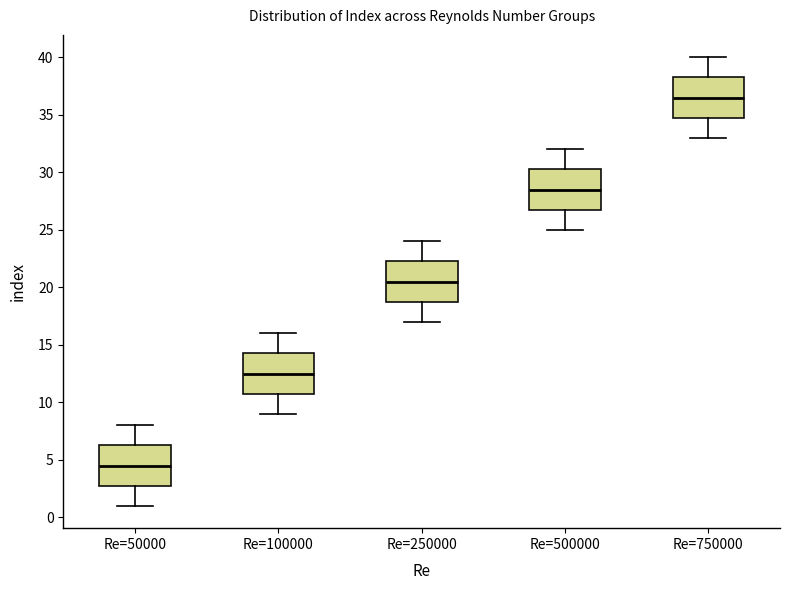

Where does the median line of the box for Re=100000 sit on the y-axis? The values are not printed on the chart, so give them approximately, as read against the axis.

12.5